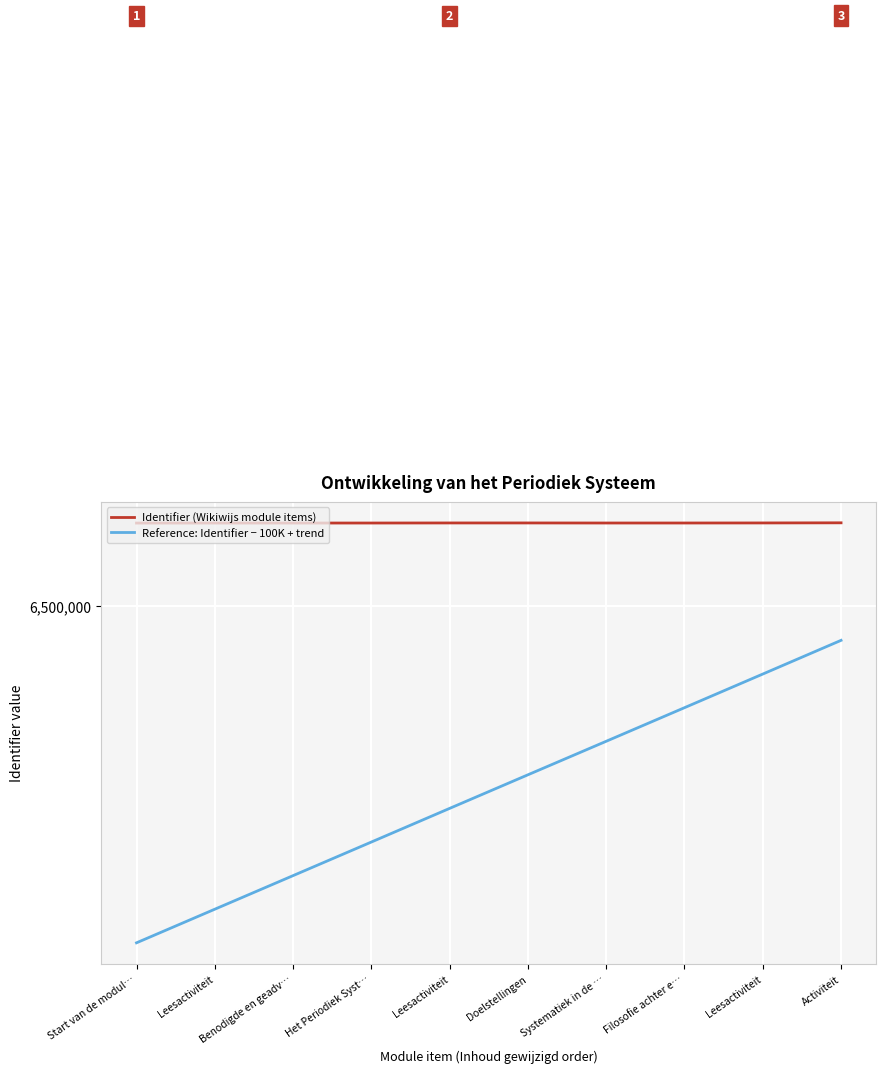

True or false: Reference: Identifier − 100K + trend has more than 2 interior local peaks.

False